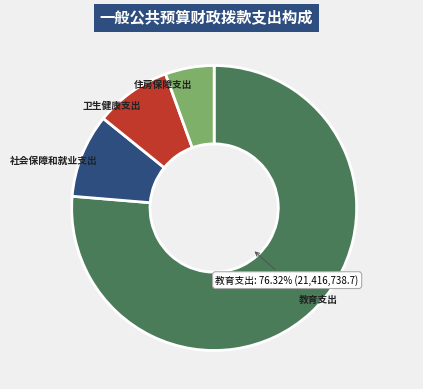

Approximately how many times larger is the value at 卫生健康支出 compared to 教育支出?

0.1